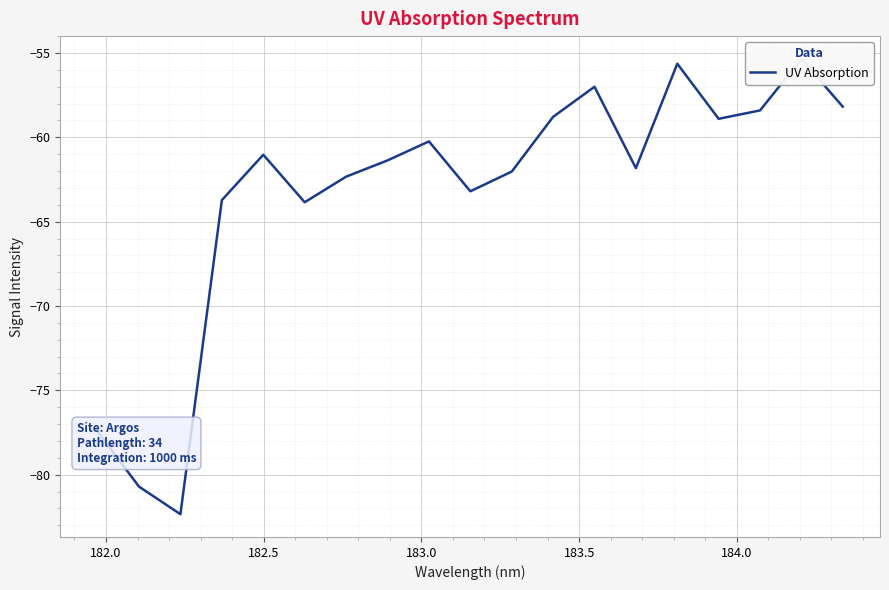

How many lines are shown in the chart?

1